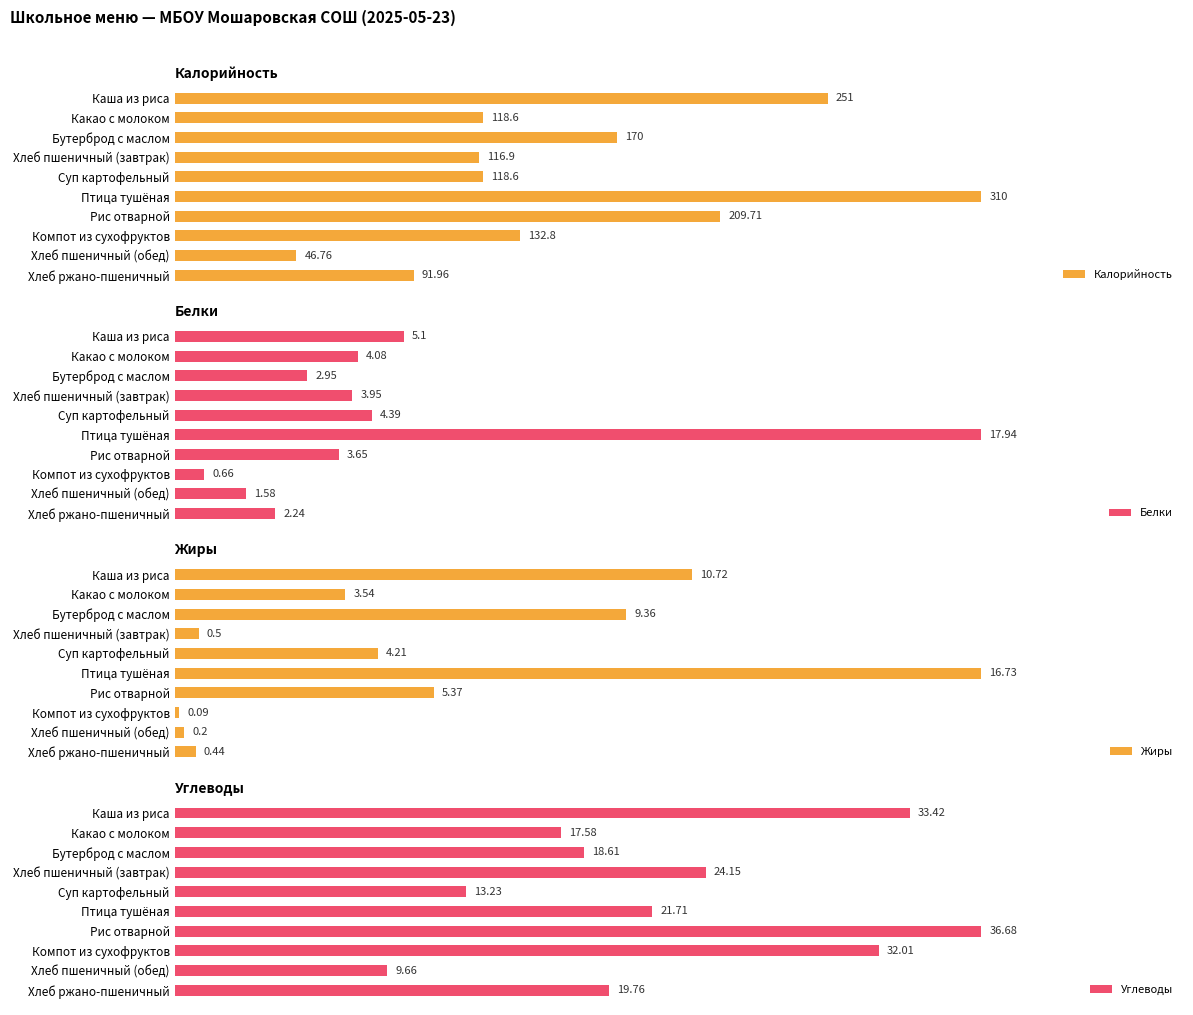

List the labels in order of Жиры value, largest first.

Птица тушёная, Каша из риса, Бутерброд с маслом, Рис отварной, Суп картофельный, Какао с молоком, Хлеб пшеничный (завтрак), Хлеб ржано-пшеничный, Хлеб пшеничный (обед), Компот из сухофруктов